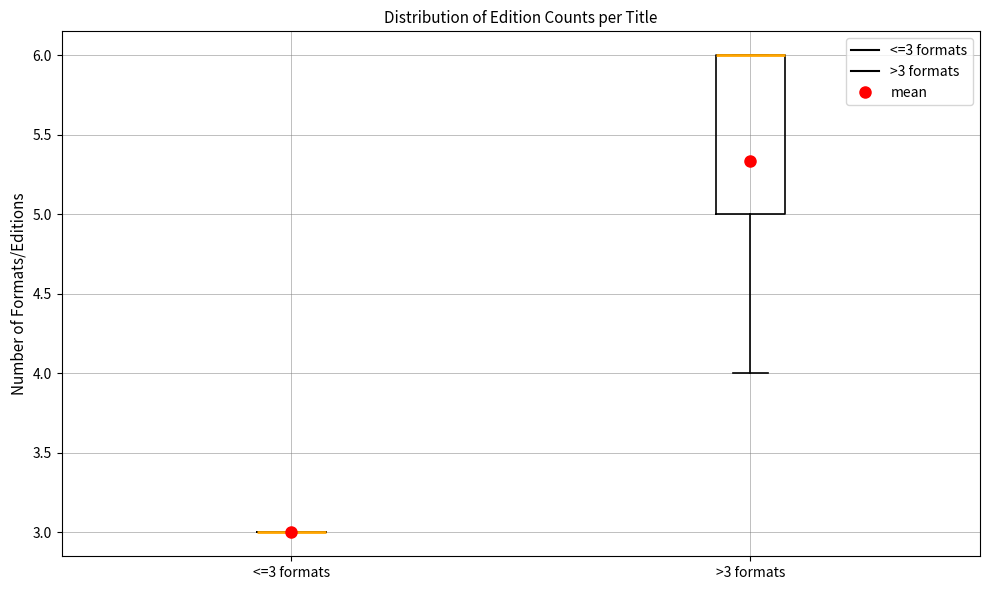

Reading left to right, transcribe this box plot: for each box, give where its median line is, the range the box spans, and where its two whiskers end, as read against the y-axis. The values are not printed on the chart, so give them approximately, as read against the axis.

<=3 formats: box collapsed to a line at 3, whiskers 3 to 3
>3 formats: median 6 (drawn on the box's upper edge), box 5 to 6, whiskers 4 to 6